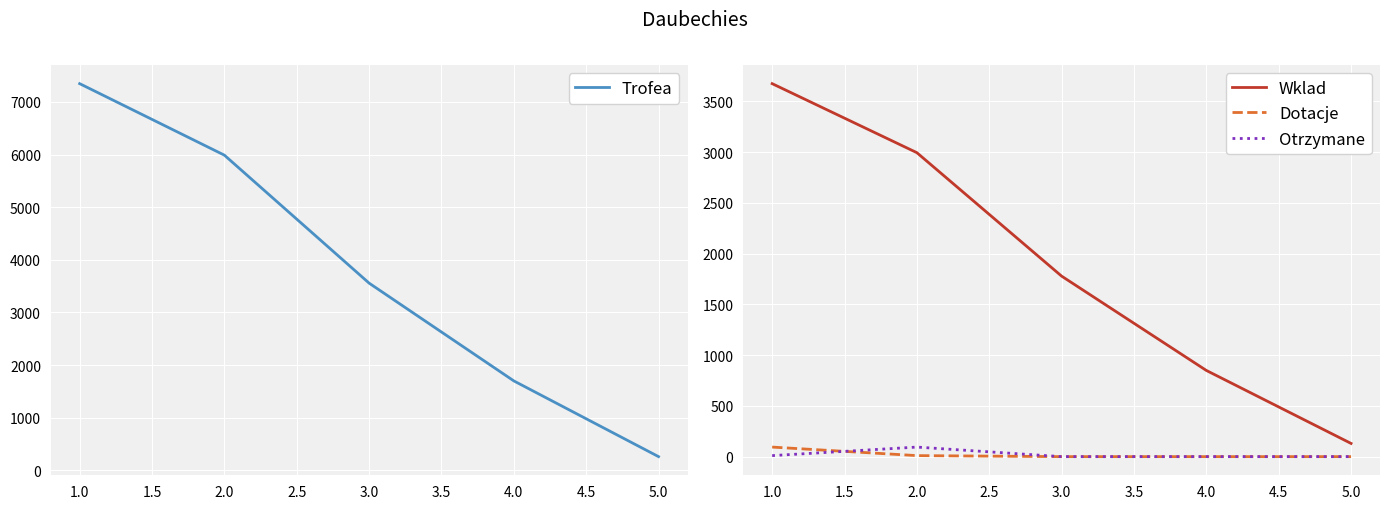

True or false: Trofea has more than 0 points higher than both neighbors.

False